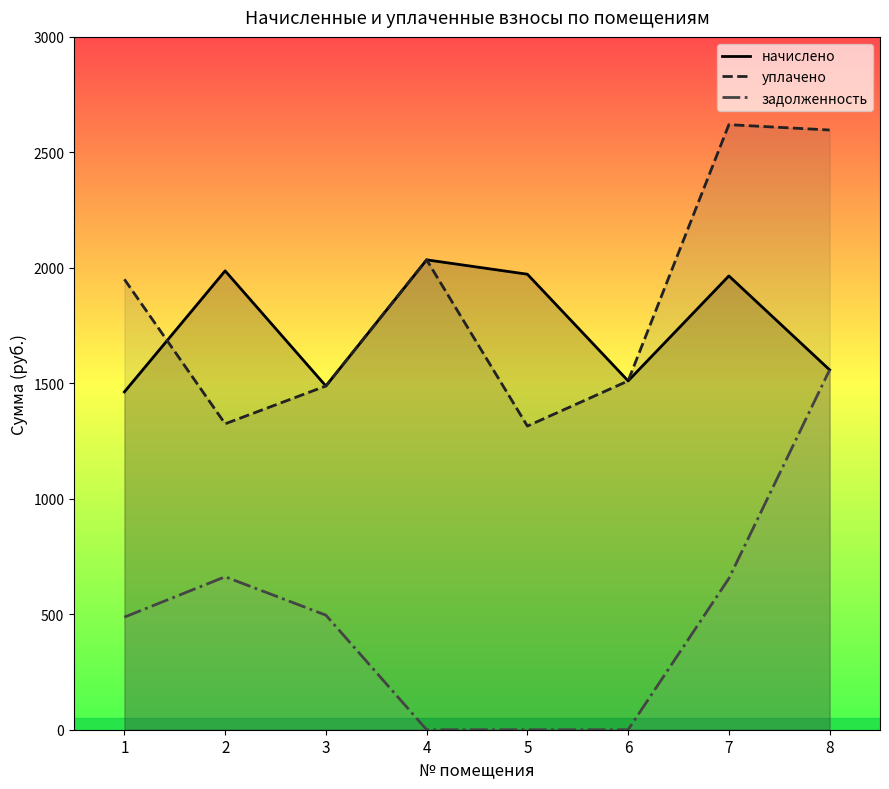

What is the average value of the начислено series?

1747.3